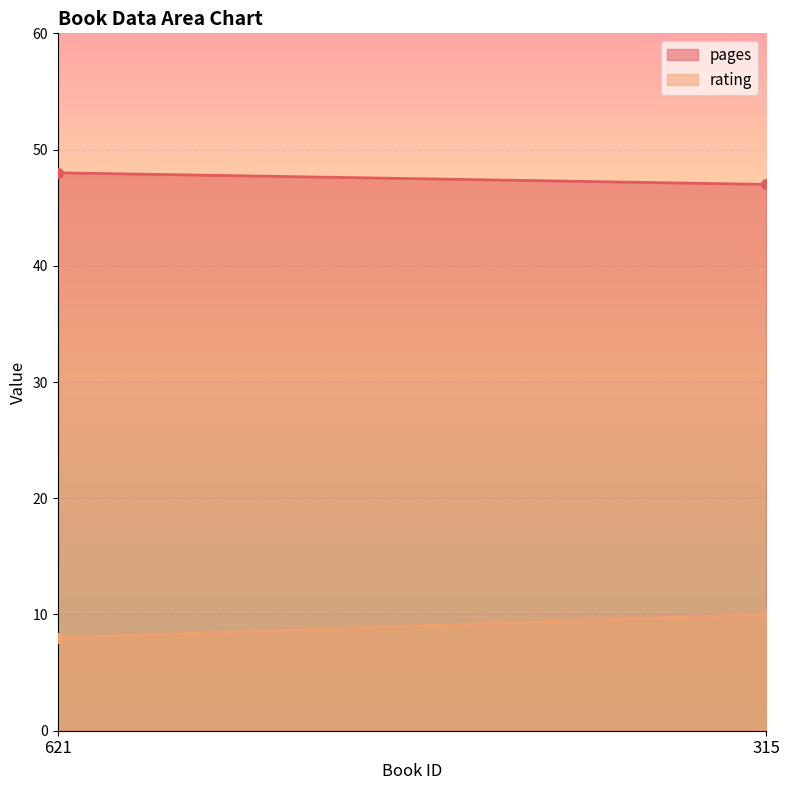

Which series has the largest range (max minus min)?

rating